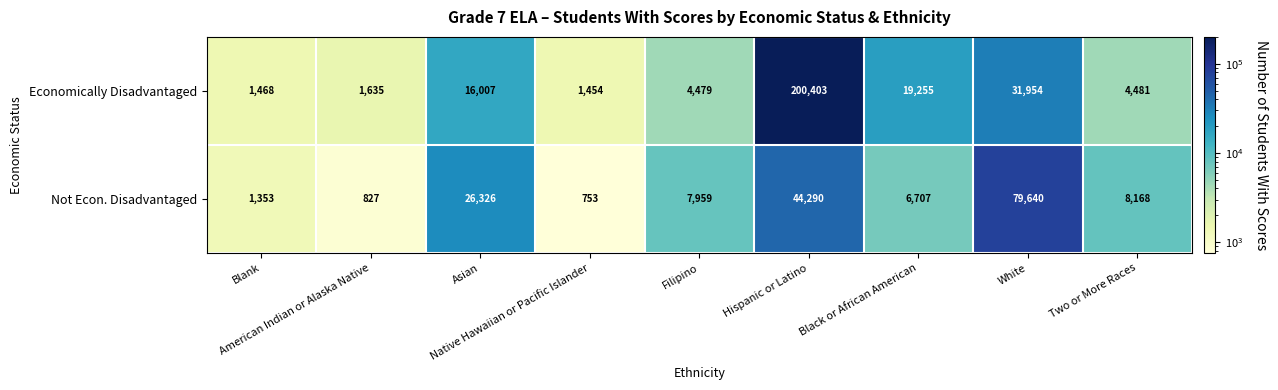

Rank the series by their average value, from lowest to highest.

Not Econ. Disadvantaged, Economically Disadvantaged